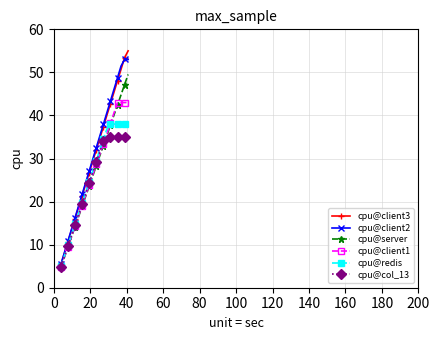

At how many categories does at least one series exceed 18?

15